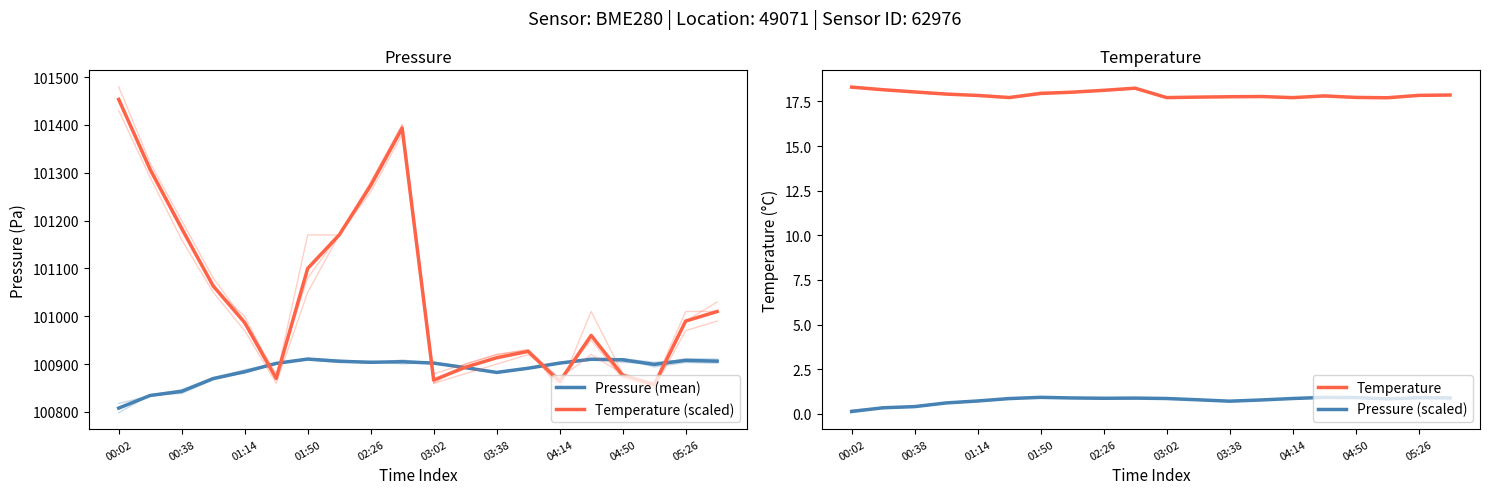

What is the label of the 9th point from the left?

02:26